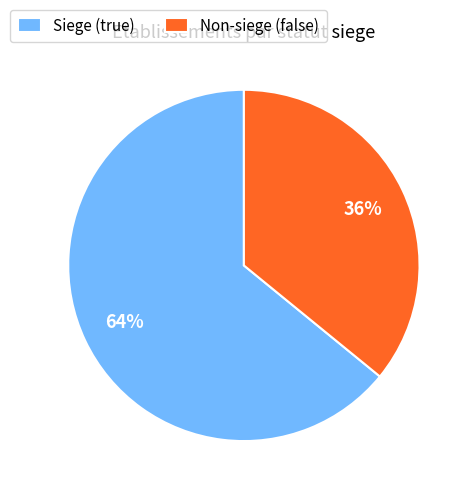

Is the sum of Siege (true) and Non-siege (false) greater than half?

Yes